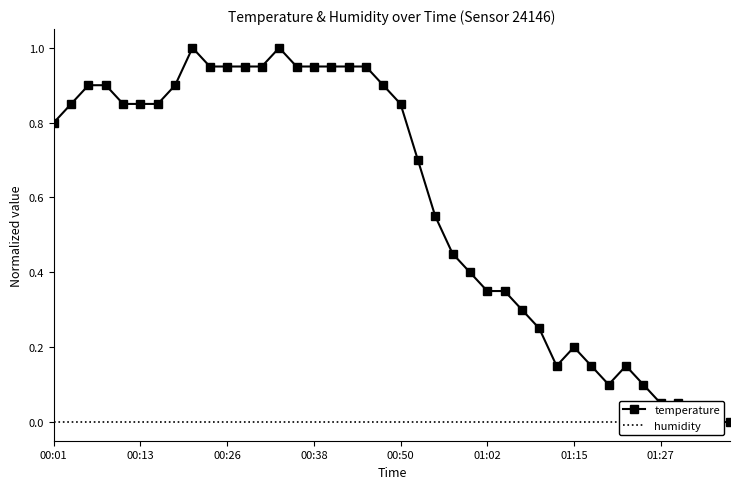

Rank the series by their average value, from highest to lowest.

temperature, humidity